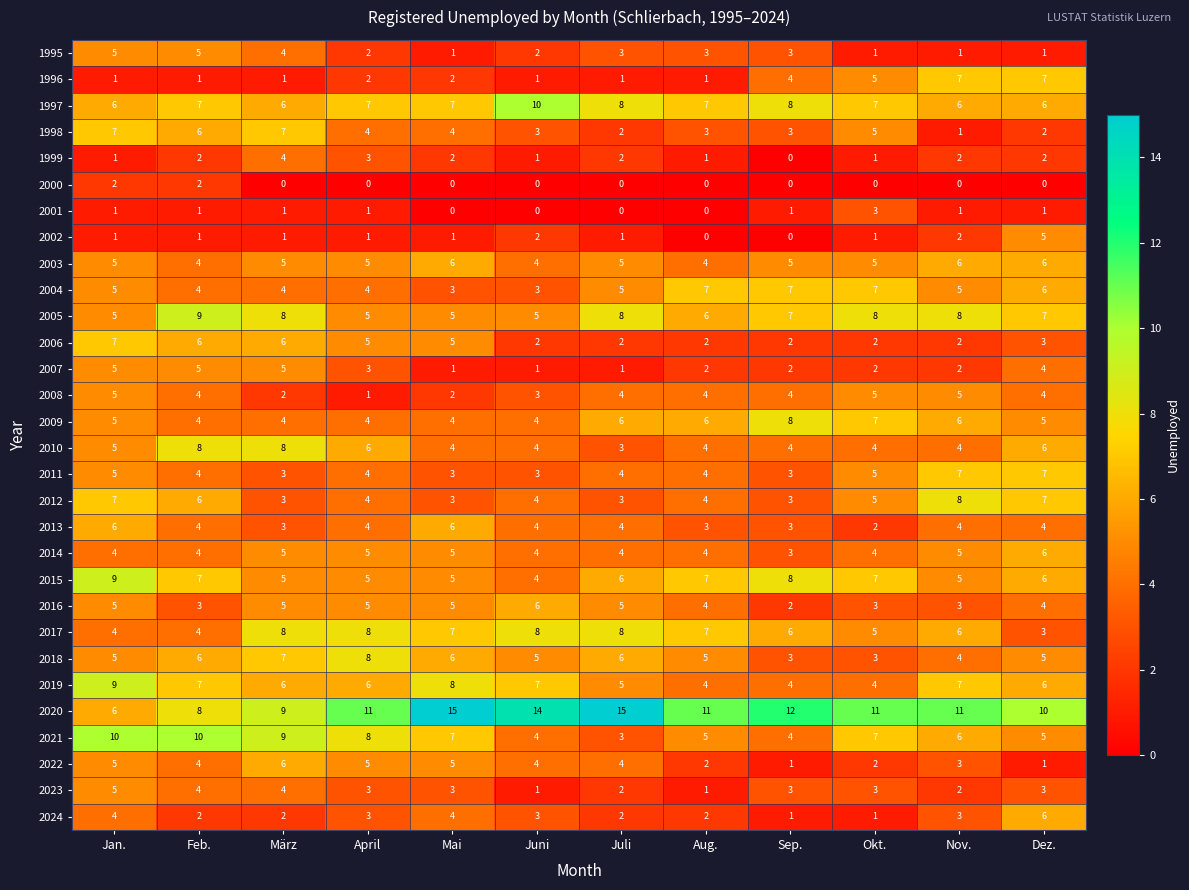

True or false: 2011 has a value of 7 at Nov..

True